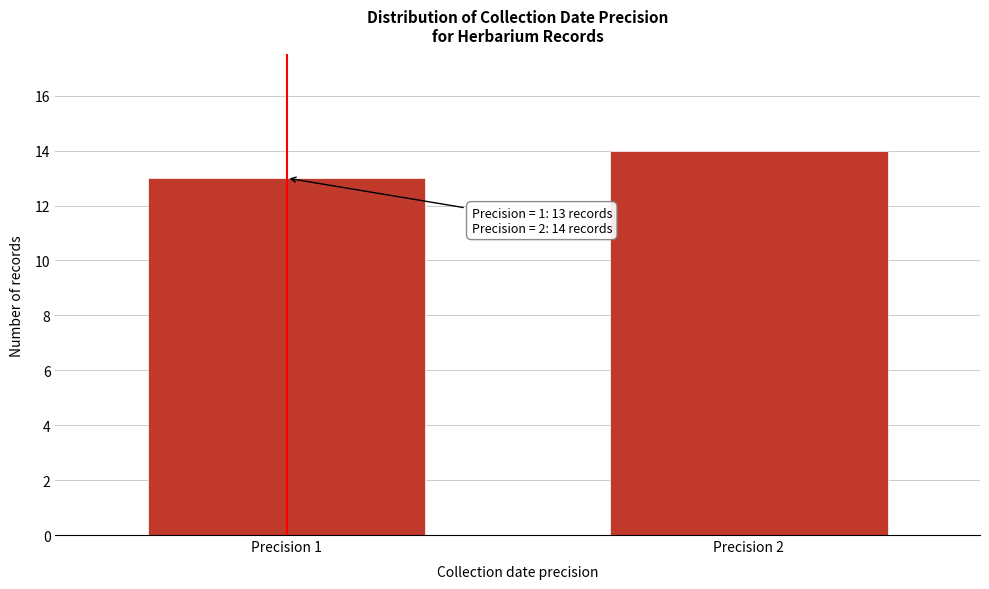

Reading right to left, what are all the values shown in this chart?

Precision 2=14	Precision 1=13